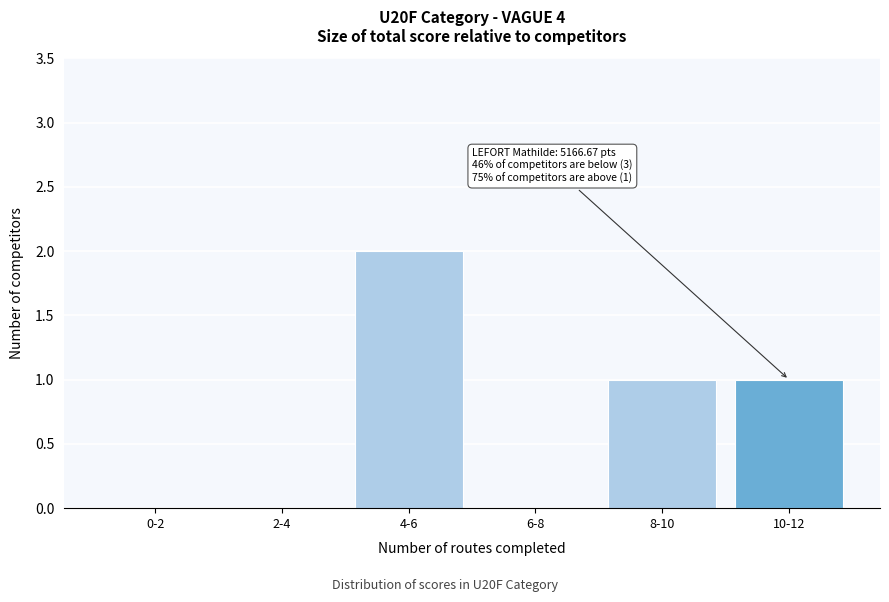

Reading left to right, list all the values displayed in this chart.

0-2=0	2-4=0	4-6=2	6-8=0	8-10=1	10-12=1